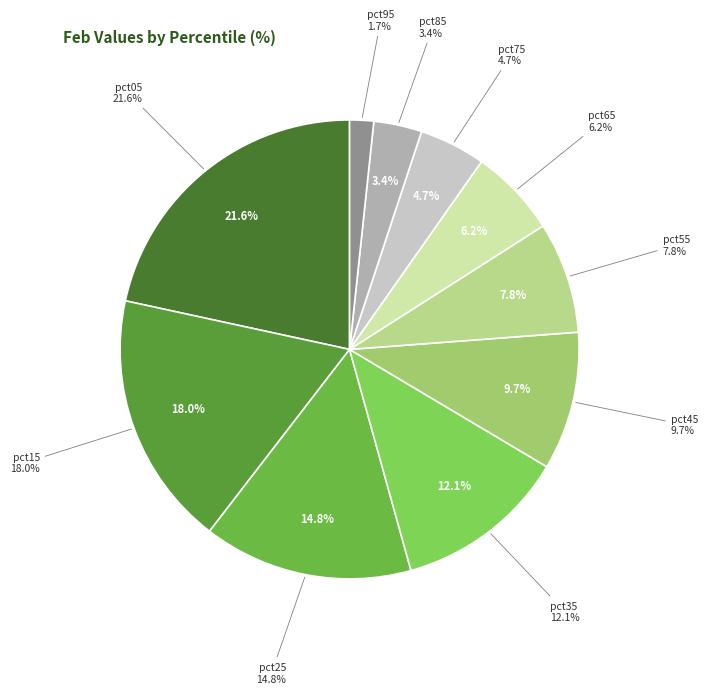

Is there any slice that represents more than half of the pie?

No